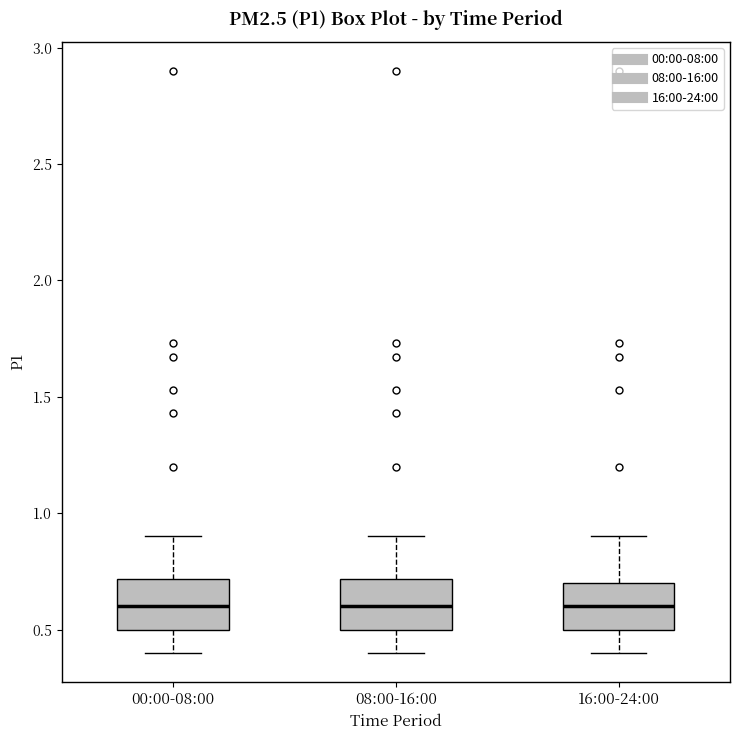

Where does the median line of the box for 16:00-24:00 sit on the y-axis? The values are not printed on the chart, so give them approximately, as read against the axis.

0.6